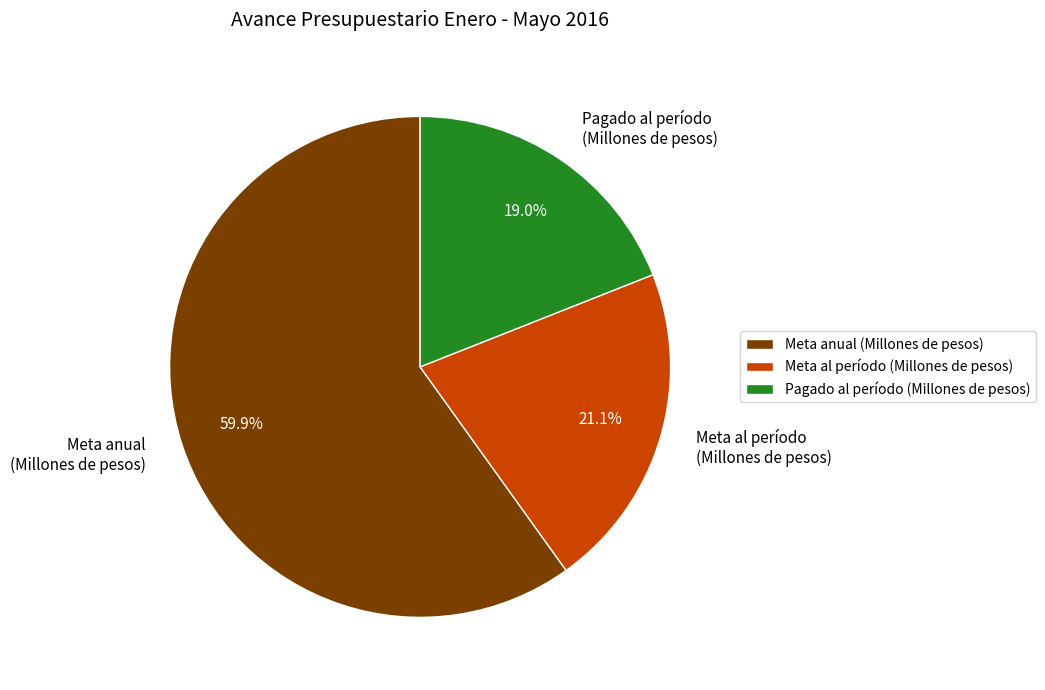

Approximately how many times larger is the value at Meta al período (Millones de pesos) compared to Meta anual (Millones de pesos)?

0.4